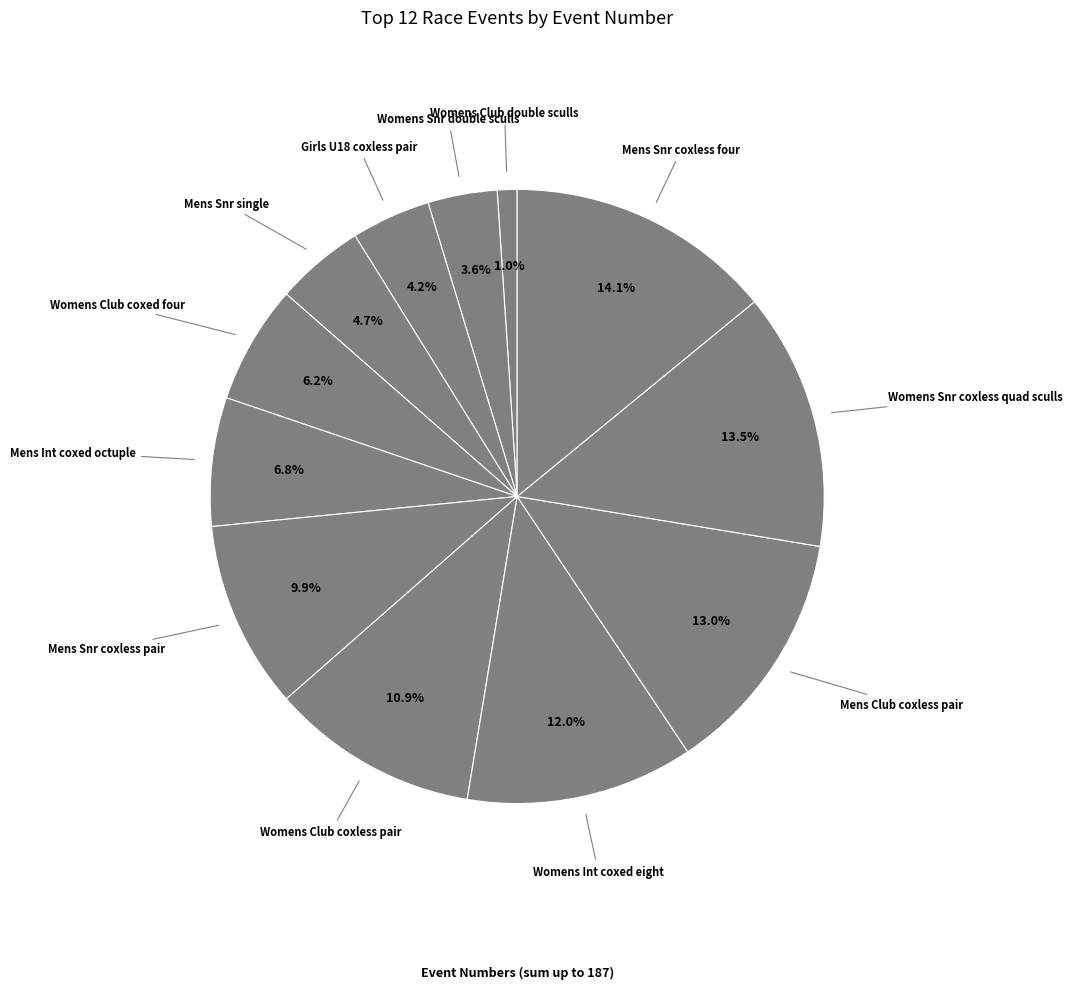

What is the largest slice in the pie chart?

Mens Snr coxless four